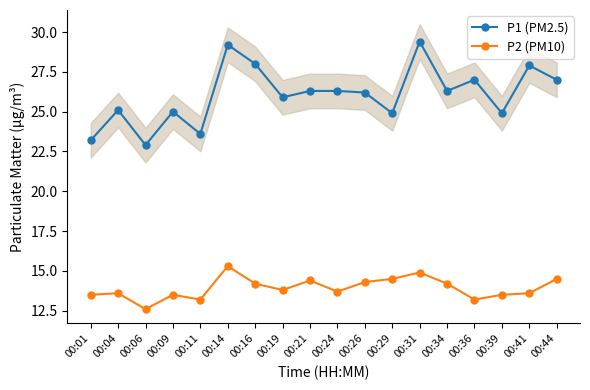

Where does the P2 (PM10) series first go above 13?

00:01